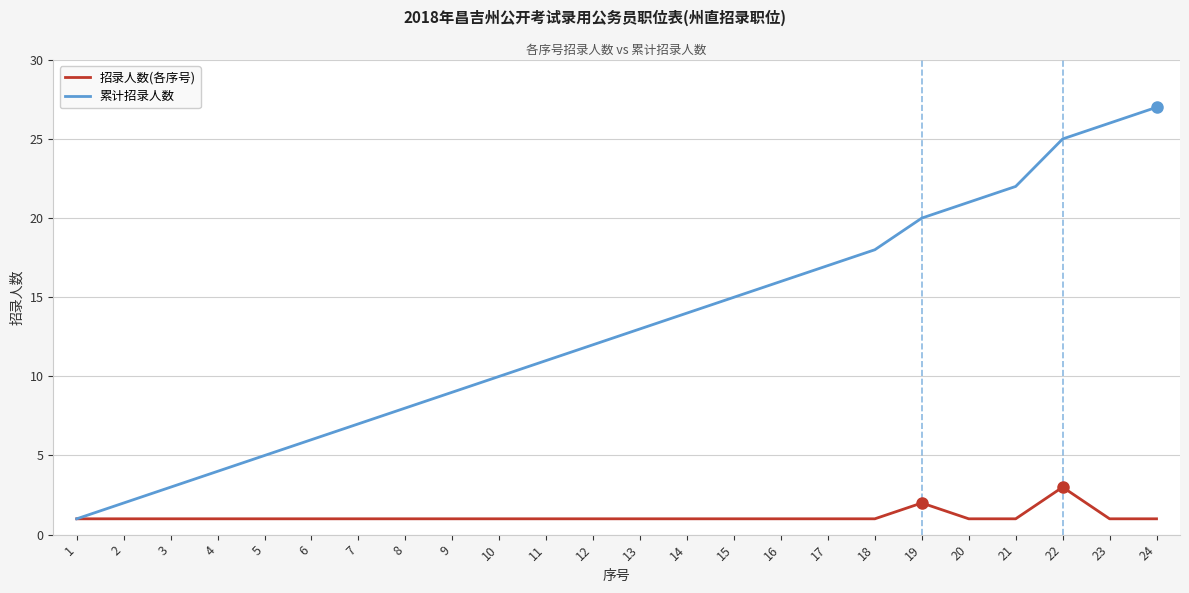

What is the maximum value for 累计招录人数?

27